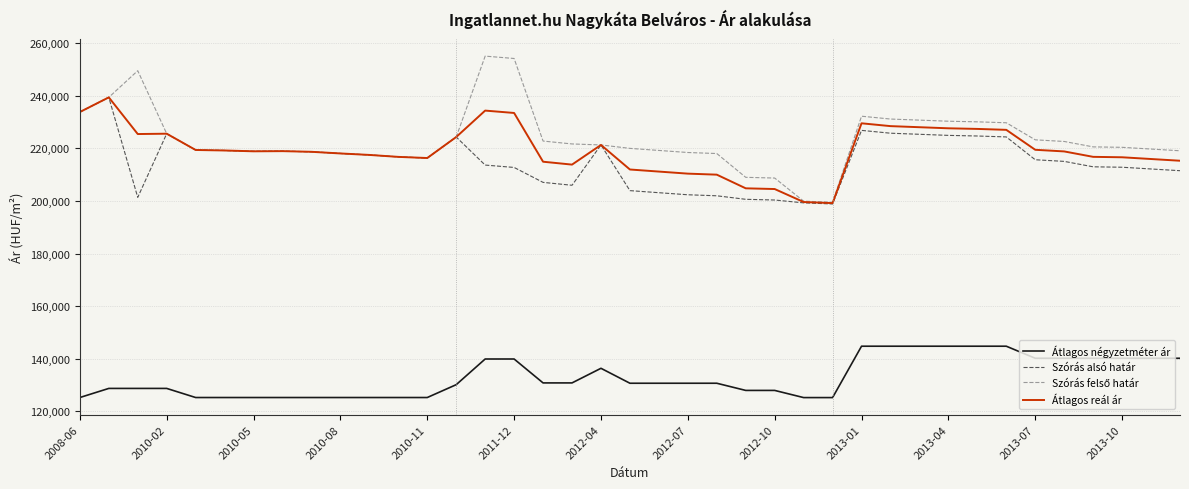

What is the maximum value shown in the chart?

255060